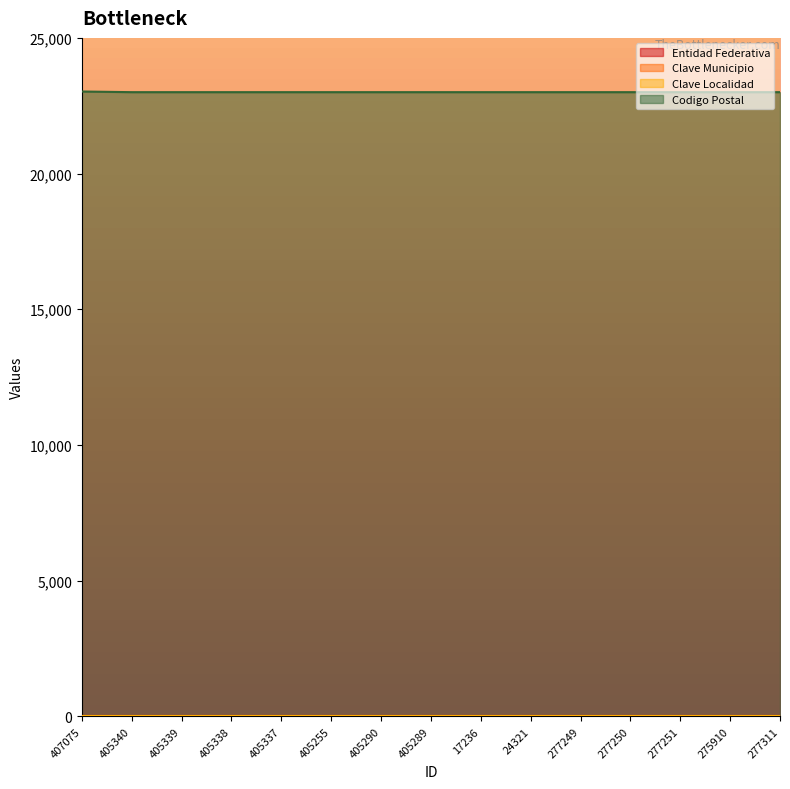

True or false: Entidad Federativa has more than 1 points higher than both neighbors.

False